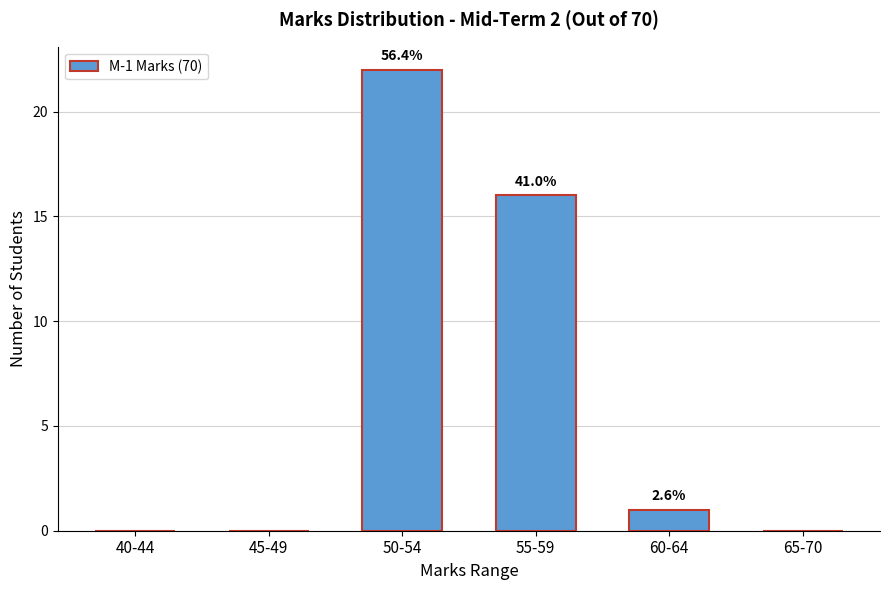

At which label is the value closest to 11?

55-59